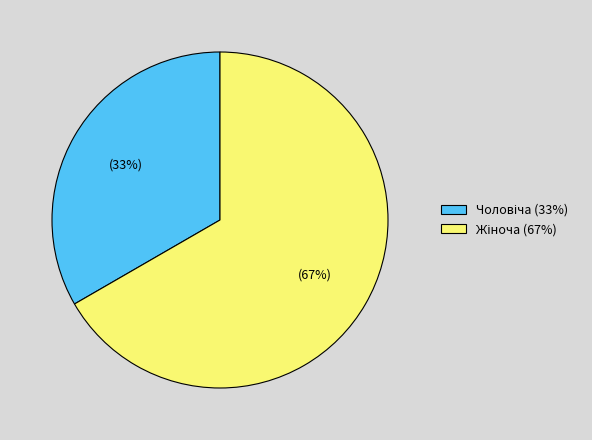

To the nearest percent, what is the average slice percentage?

50%